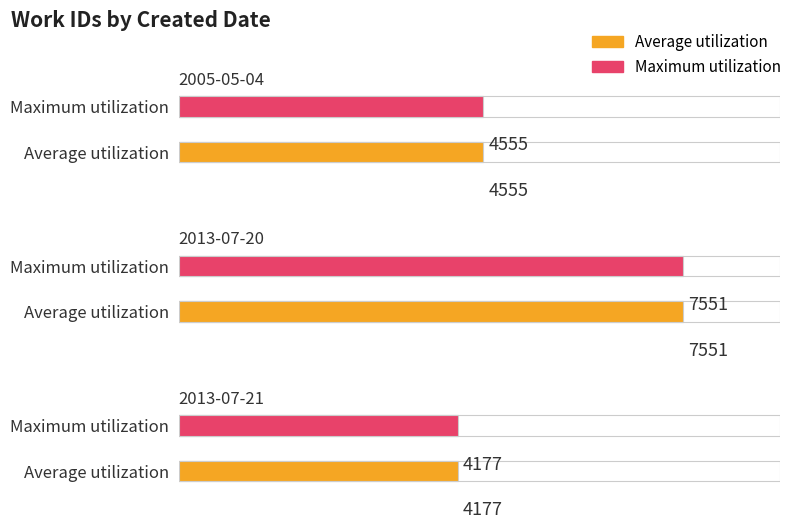

What is the sum of all Maximum utilization values?

16283